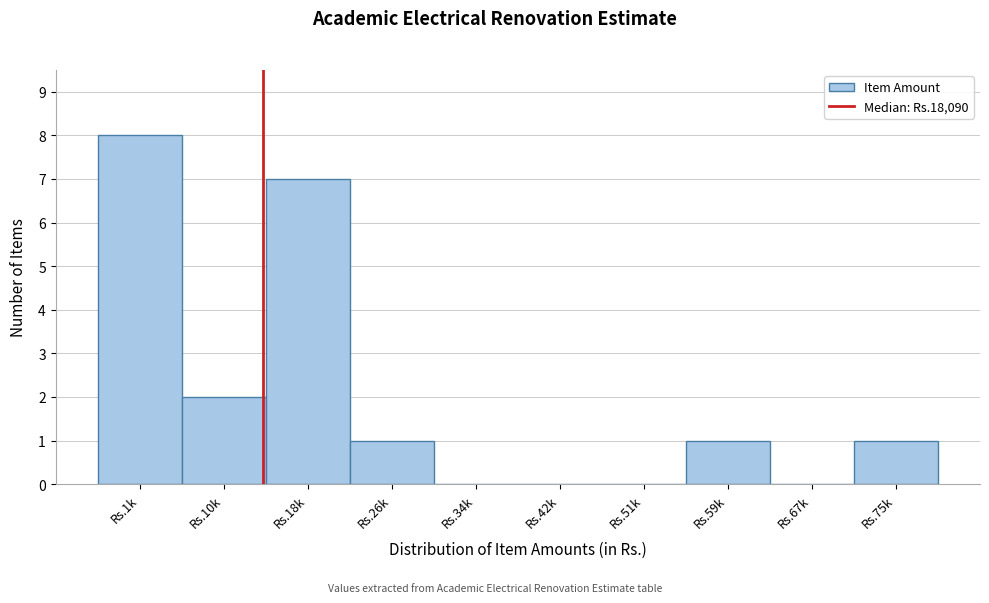

Reading right to left, what are all the values shown in this chart?

Rs.75k=1	Rs.67k=0	Rs.59k=1	Rs.51k=0	Rs.42k=0	Rs.34k=0	Rs.26k=1	Rs.18k=7	Rs.10k=2	Rs.1k=8